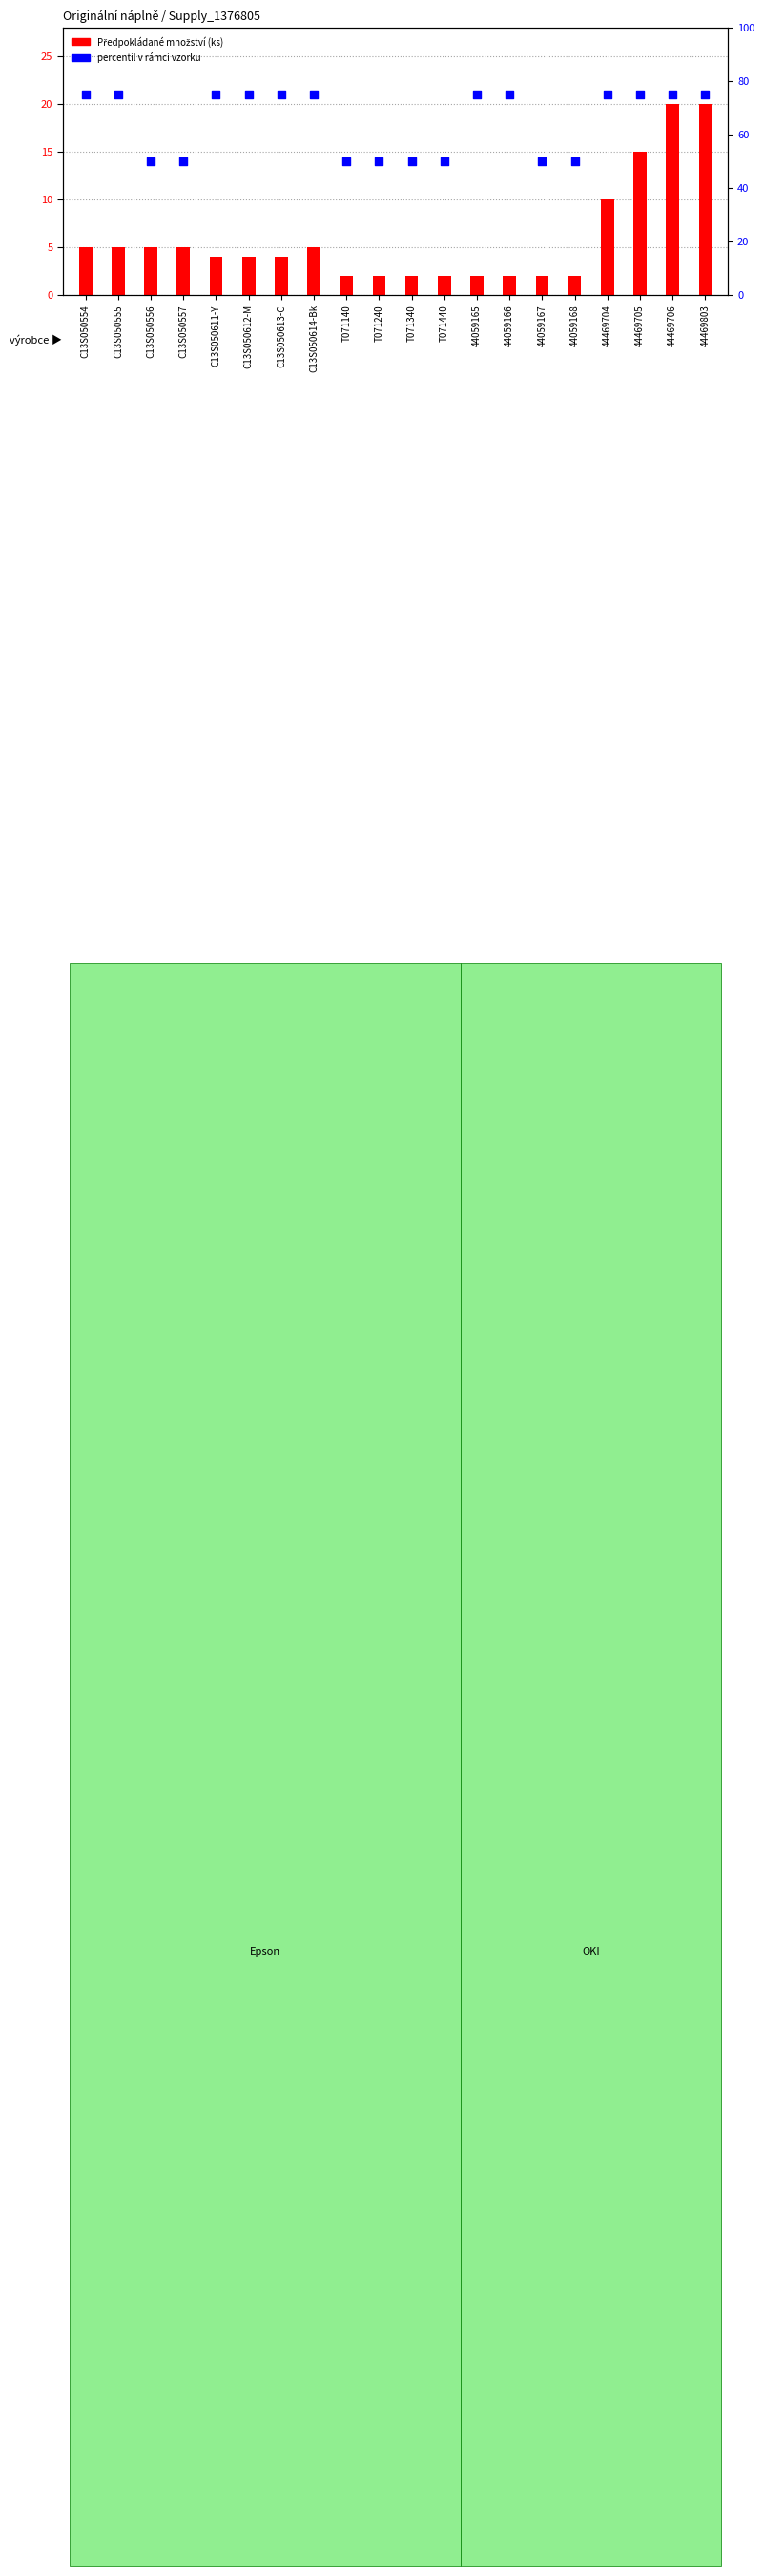

Is the value of percentil v rámci vzorku at C13S050611-Y greater than the value of Předpokládané množství (ks) at 44469705?

Yes